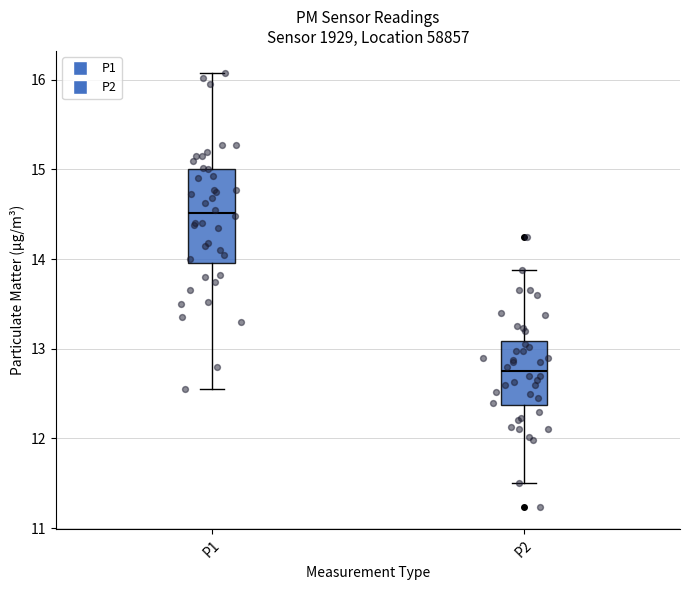

Reading left to right, read every box against the y-axis: the position of its median line, the range the box covers, and the ends of its whiskers. The values are not printed on the chart, so give them approximately, as read against the axis.

P1: median 14.5, box 14.0 to 15.0, whiskers 12.6 to 16.1
P2: median 12.8, box 12.4 to 13.1, whiskers 11.5 to 13.9